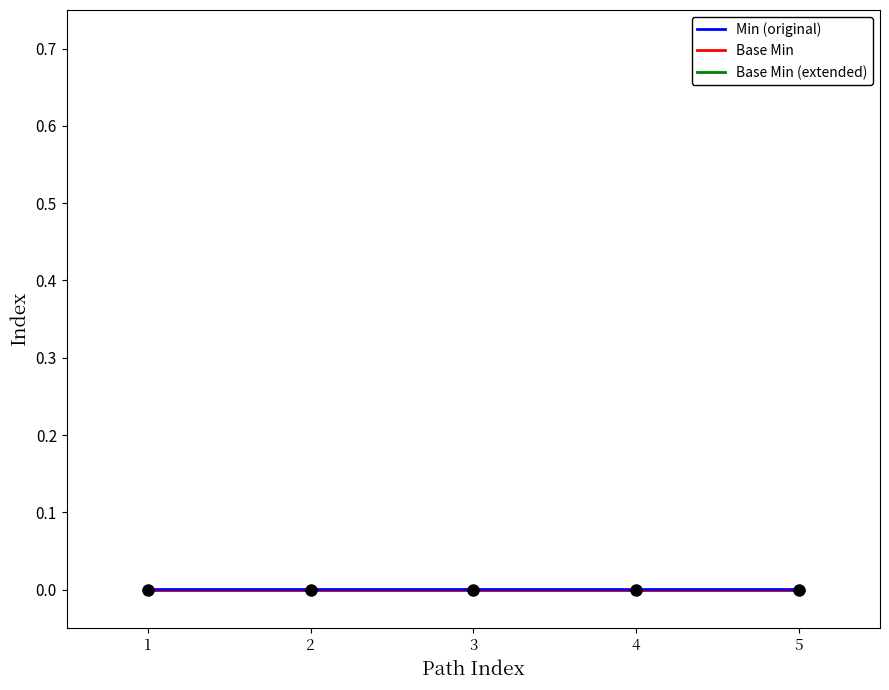

True or false: Min (original) and Base Min cross at least once.

False